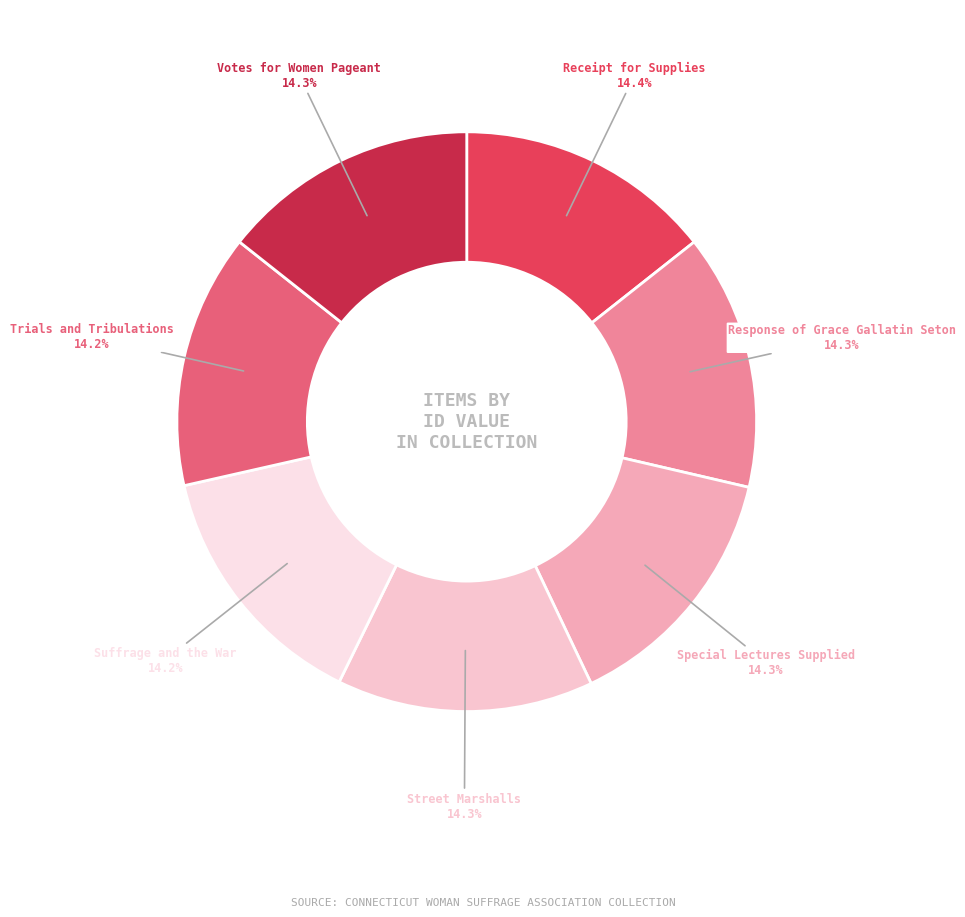

True or false: Street Marshalls accounts for 14% of the total.

True